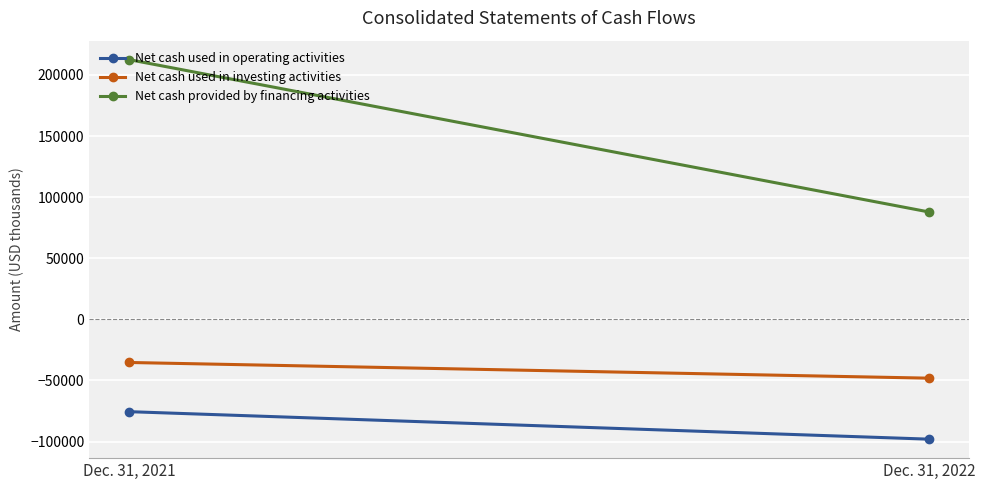

Reading left to right, transcribe all the data shown in this chart.

Net cash used in operating activities: Dec. 31, 2021=-75557	Dec. 31, 2022=-98053
Net cash used in investing activities: Dec. 31, 2021=-35307	Dec. 31, 2022=-48147
Net cash provided by financing activities: Dec. 31, 2021=212487	Dec. 31, 2022=87844